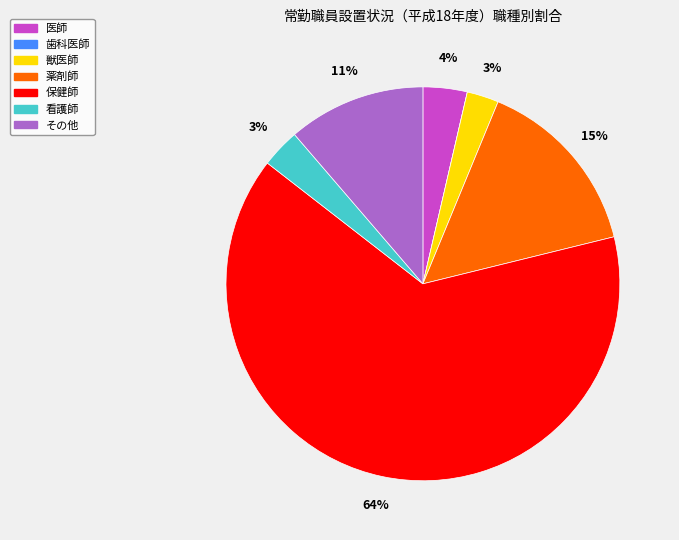

To the nearest percent, what is the average slice percentage?

14%